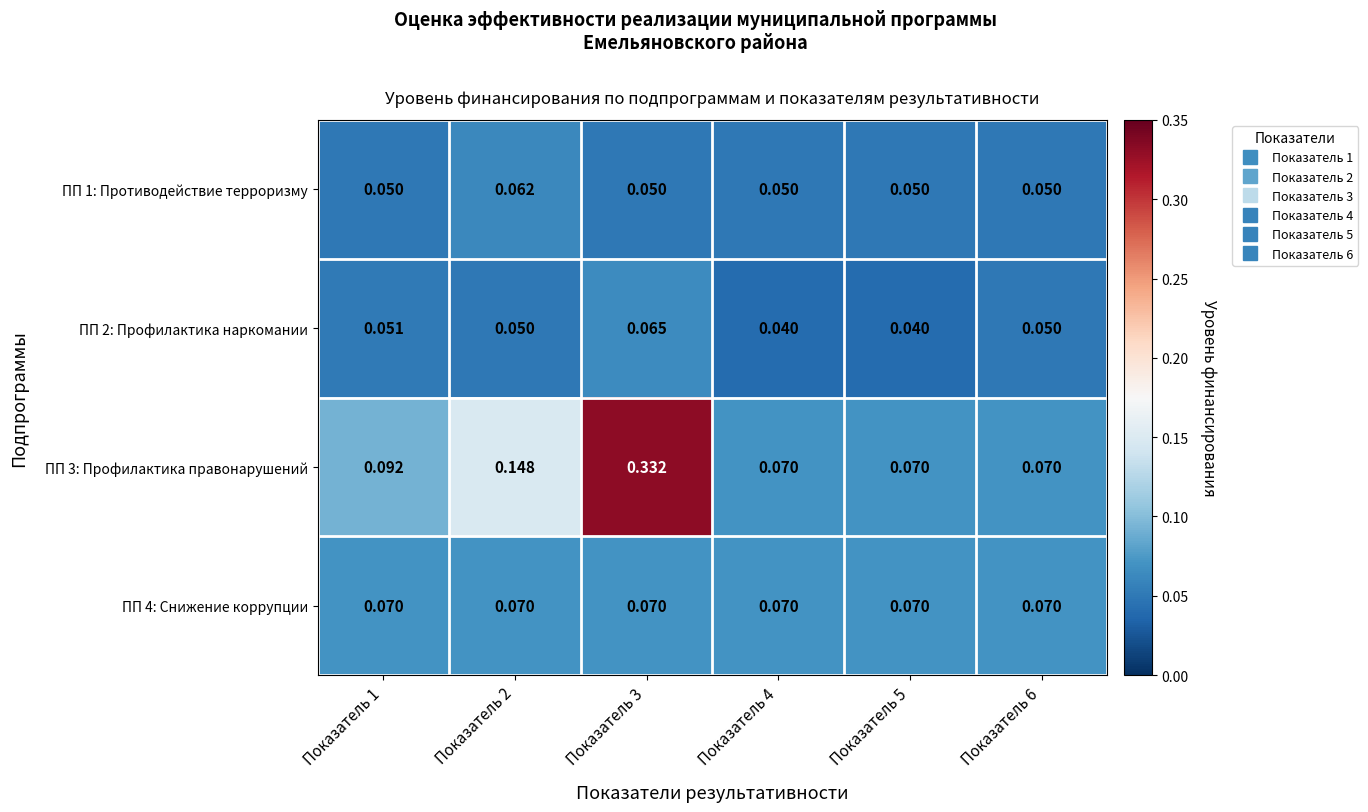

Is the value of ПП 2: Профилактика наркомании at Показатель 6 greater than the value of ПП 4: Снижение коррупции at Показатель 3?

No